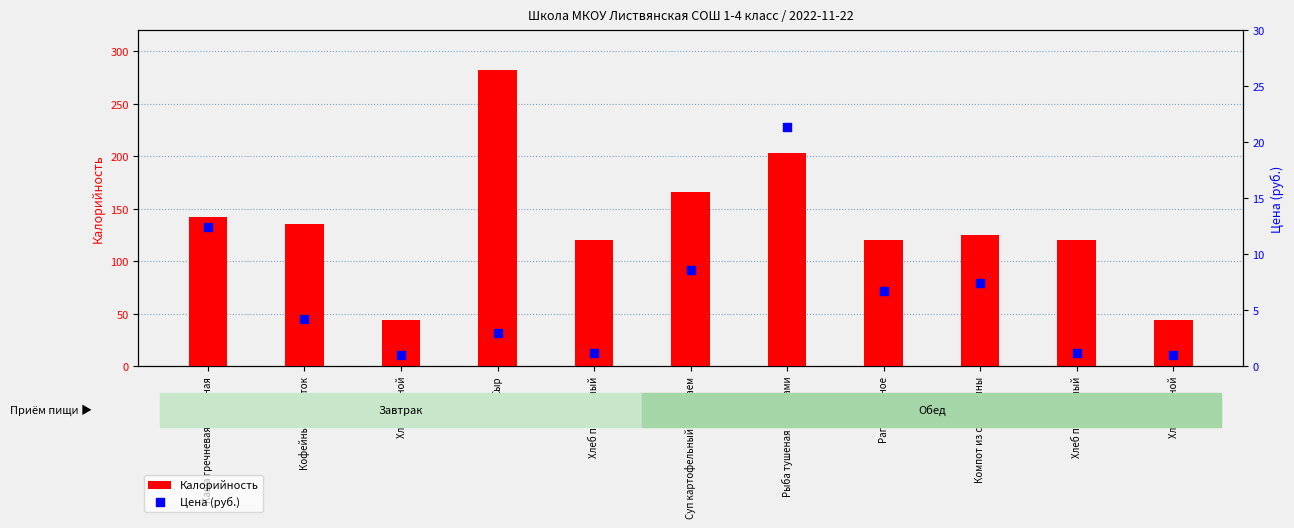

At how many categories does at least one series exceed 223?

1